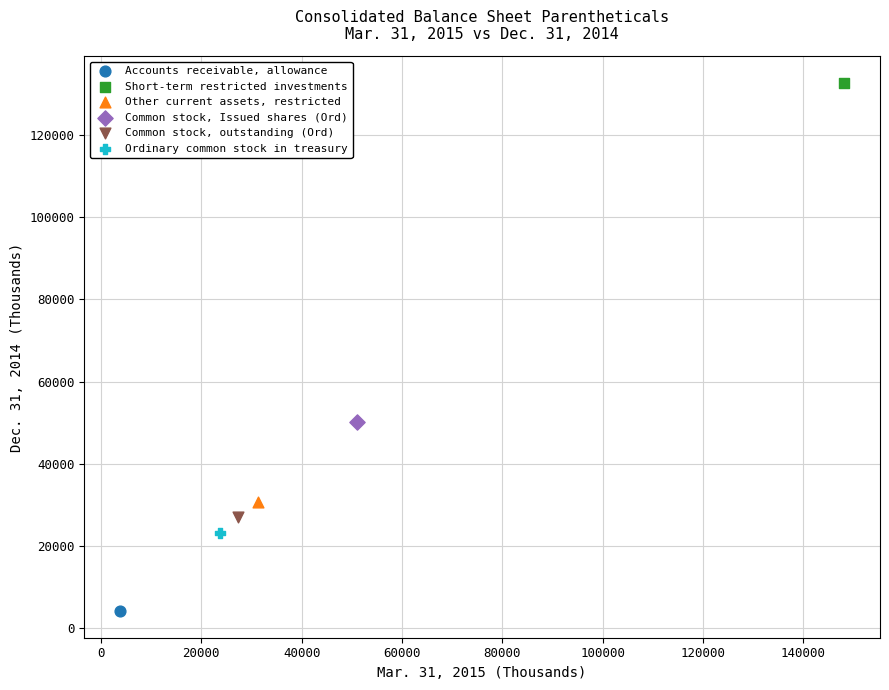

What are all the series names shown in the legend?

Accounts receivable, allowance, Short-term restricted investments, Other current assets, restricted, Common stock, Issued shares (Ord), Common stock, outstanding (Ord), Ordinary common stock in treasury